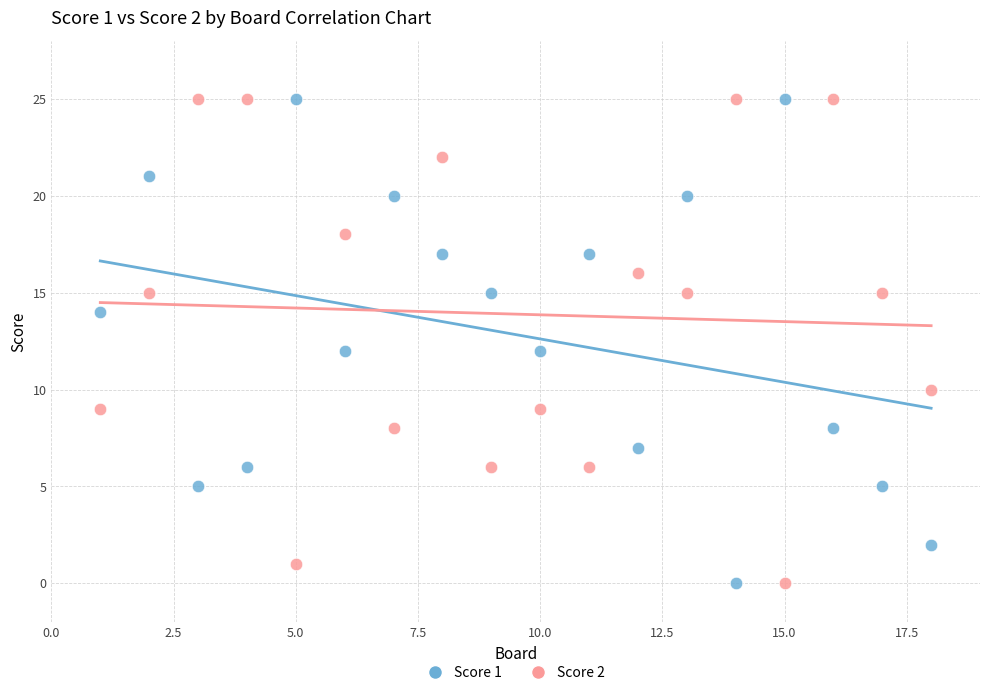

What is the X range (max minus min) for the scatter plot?

17